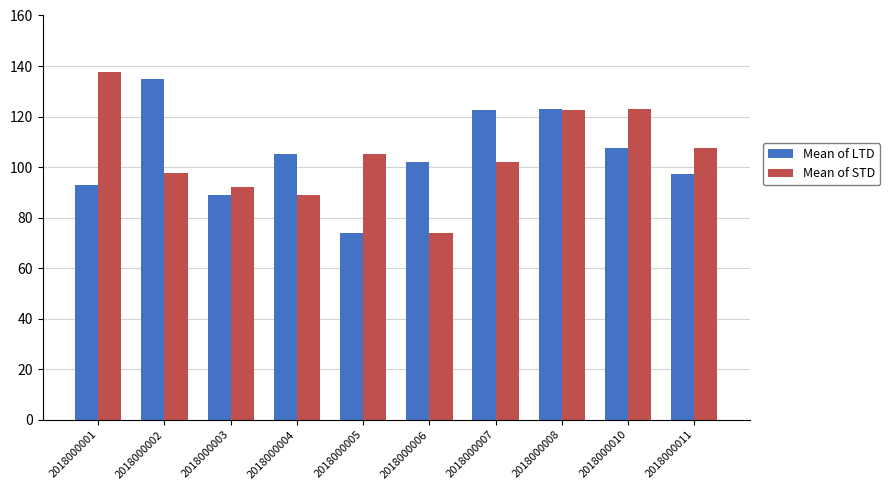

What is the total value across all series at 2018000001?

230.6